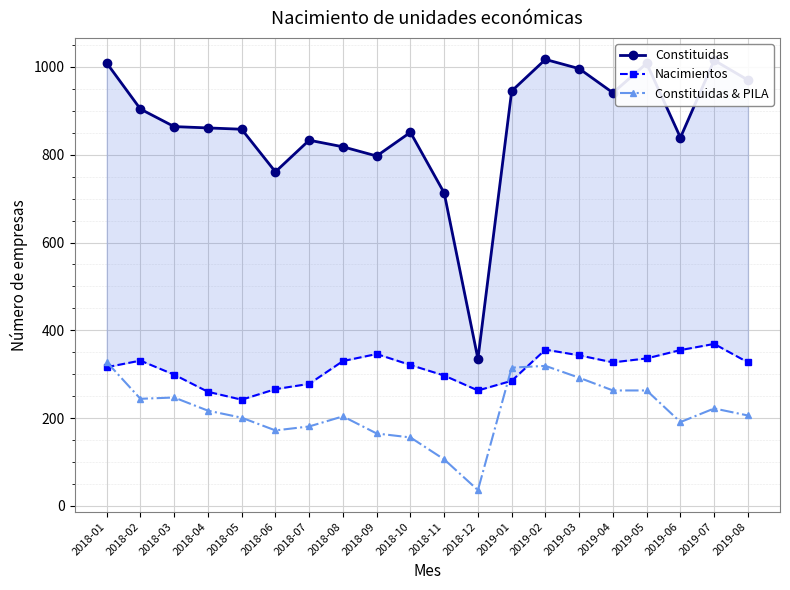

At 2018-11, list the series in order from smallest to largest.

Constituidas & PILA, Nacimientos, Constituidas